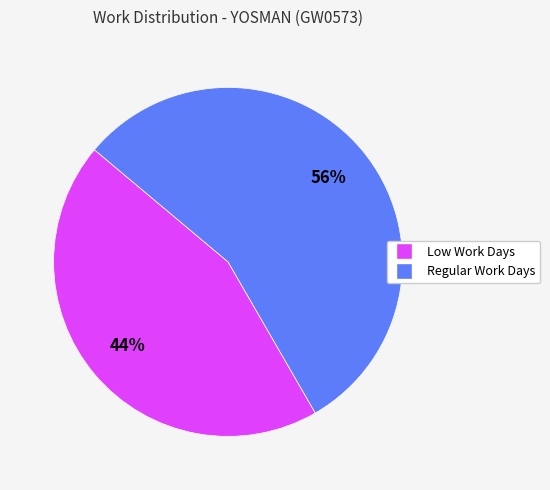

How many slices are in this pie chart?

2